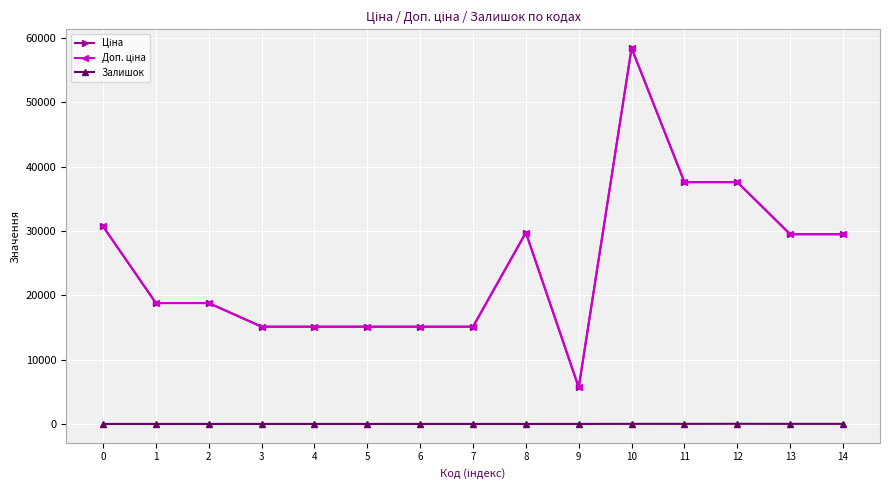

Does the chart have visible grid lines?

Yes